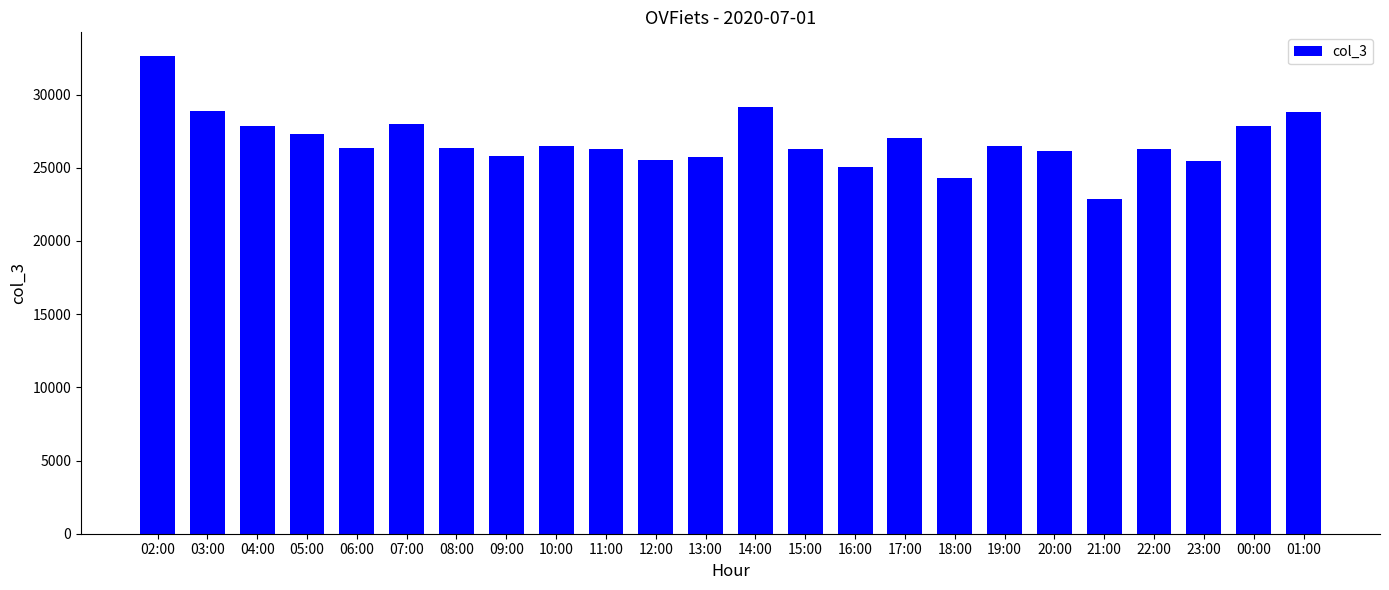

Approximately how many times larger is the value at 02:00 compared to 01:00?

1.1